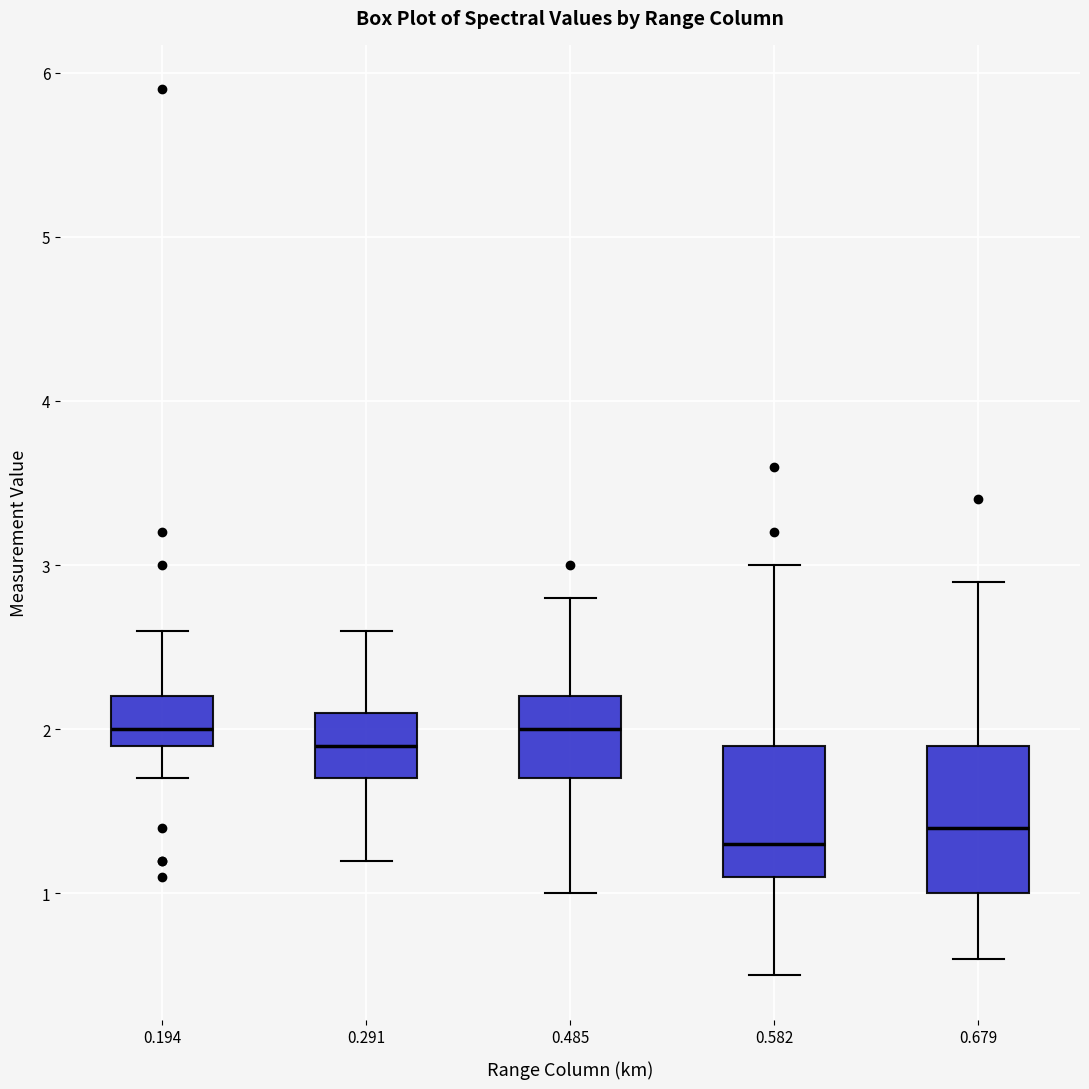

Reading left to right, read every box against the y-axis: the position of its median line, the range the box covers, and the ends of its whiskers. The values are not printed on the chart, so give them approximately, as read against the axis.

0.194: median 2.0, box 1.9 to 2.2, whiskers 1.7 to 2.6
0.291: median 1.9, box 1.7 to 2.1, whiskers 1.2 to 2.6
0.485: median 2.0, box 1.7 to 2.2, whiskers 1.0 to 2.8
0.582: median 1.3, box 1.1 to 1.9, whiskers 0.5 to 3.0
0.679: median 1.4, box 1.0 to 1.9, whiskers 0.6 to 2.9